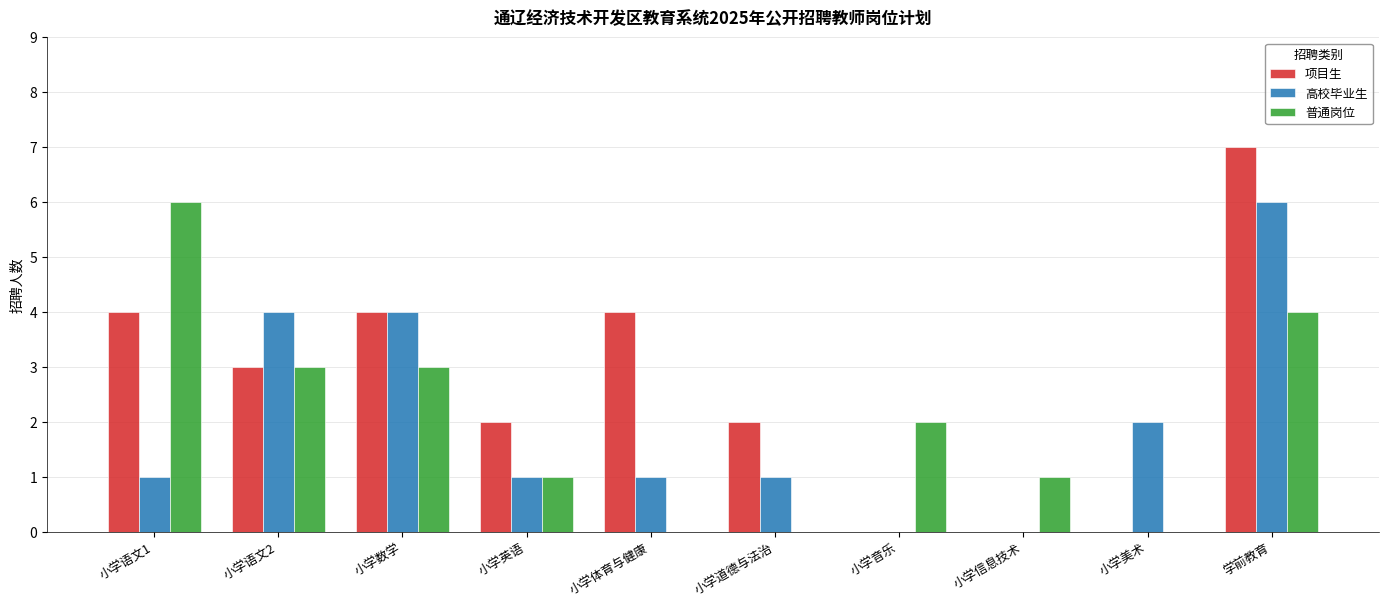

What is the average value of the 高校毕业生 series?

2